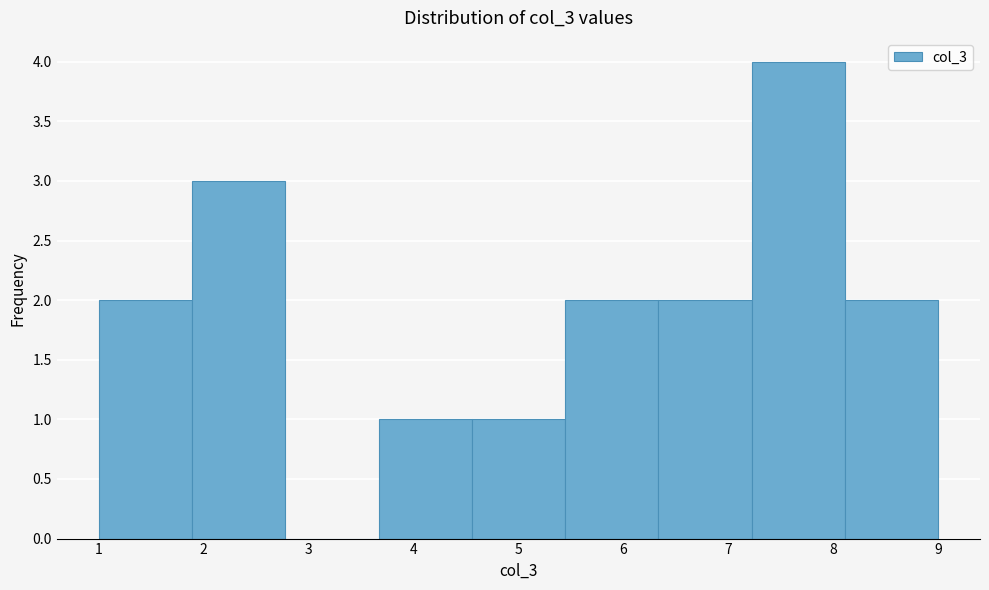

Which range on the x-axis has the tallest bar?

7.2 to 8.1